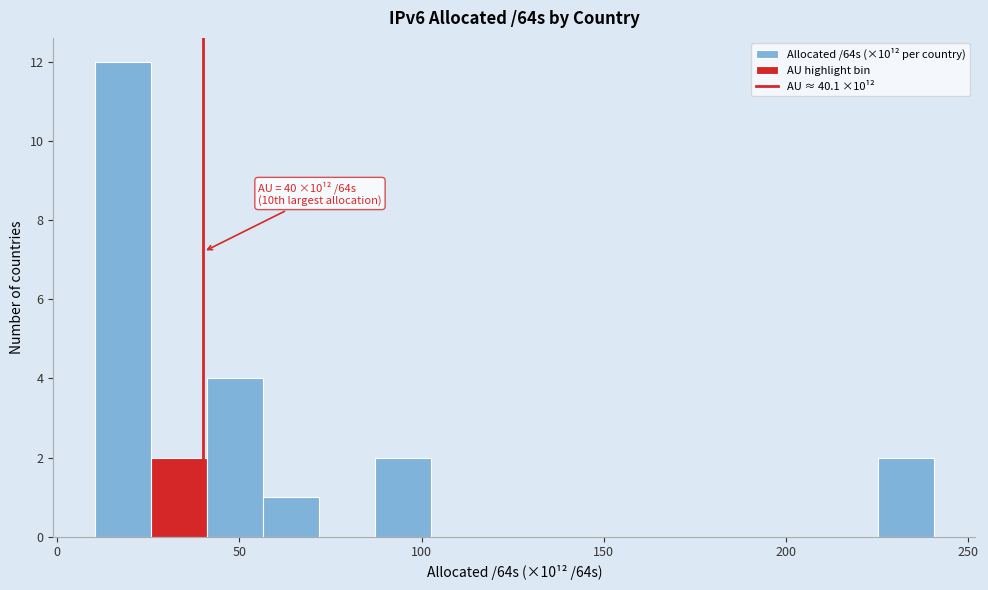

Around what value on the x-axis is the tallest bar? Give the approximate position of its centre, as read against the axis.

20